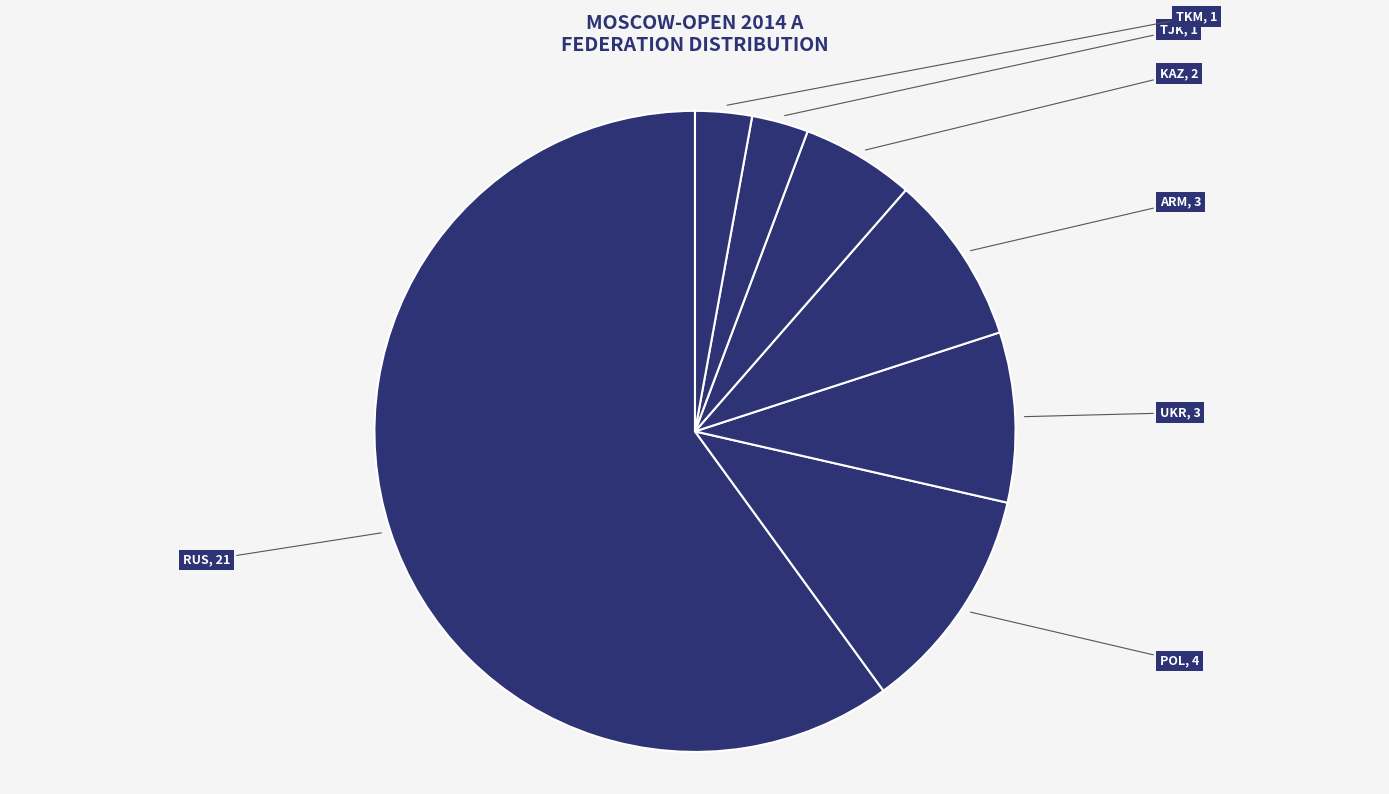

Count the number of slices in the pie.

7